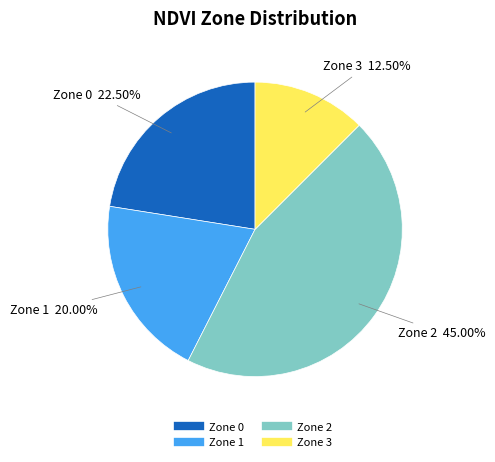

Rank the categories by value from lowest to highest.

Zone 3, Zone 1, Zone 0, Zone 2